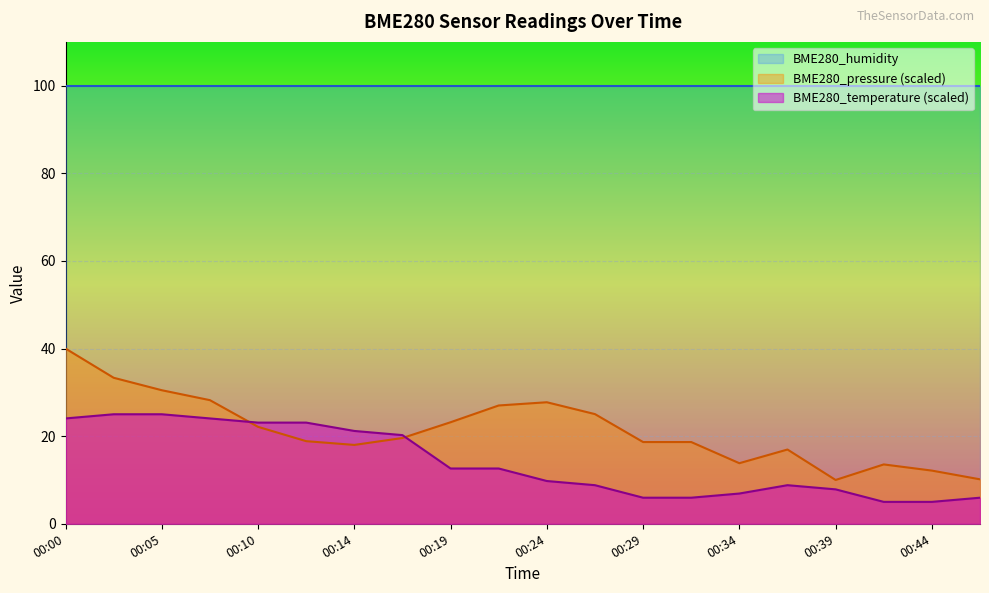

Is it true that BME280_temperature equals 1.7 at 00:44?

False